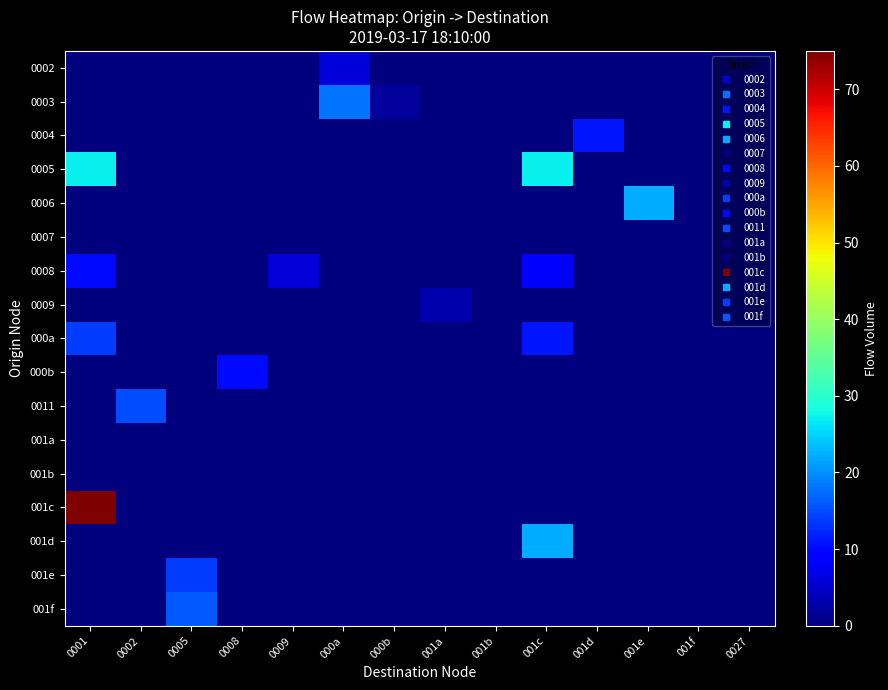

Which label corresponds to the largest value in the chart?

0001